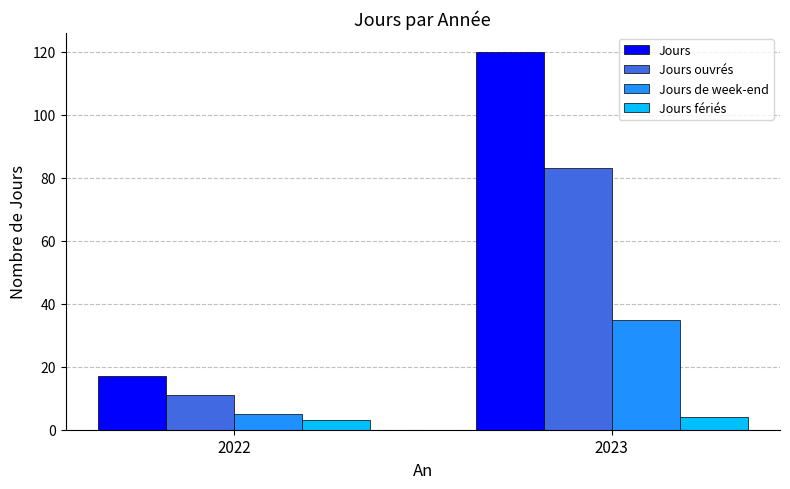

What is the total value across all series at 2022?

36